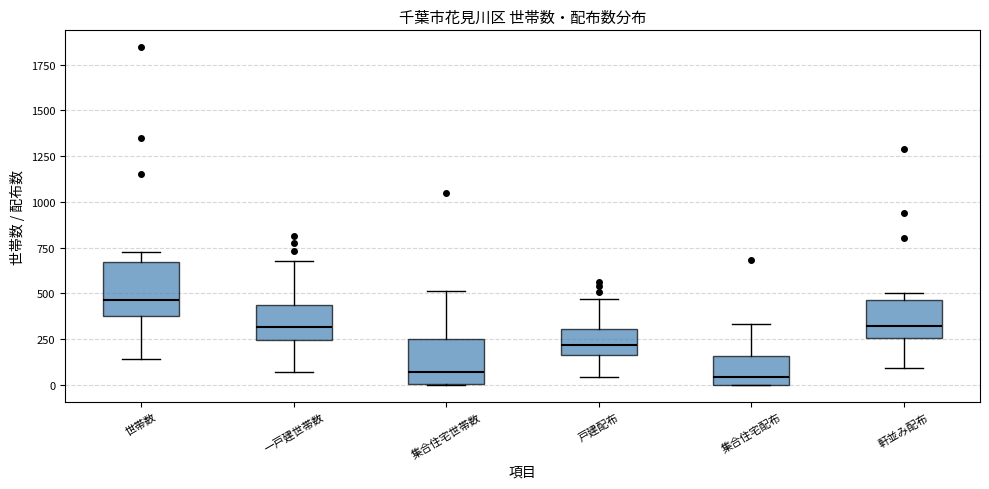

Reading left to right, transcribe this box plot: for each box, give where its median line is, the range the box spans, and where its two whiskers end, as read against the y-axis. The values are not printed on the chart, so give them approximately, as read against the axis.

世帯数: median 450, box 350 to 650, whiskers 150 to 750
一戸建世帯数: median 300, box 250 to 450, whiskers 50 to 700
集合住宅世帯数: median 50, box 0 to 250, whiskers 0 to 500
戸建配布: median 200, box 150 to 300, whiskers 50 to 450
集合住宅配布: median 50, box 0 to 150, whiskers 0 to 350
軒並み配布: median 300, box 250 to 450, whiskers 100 to 500